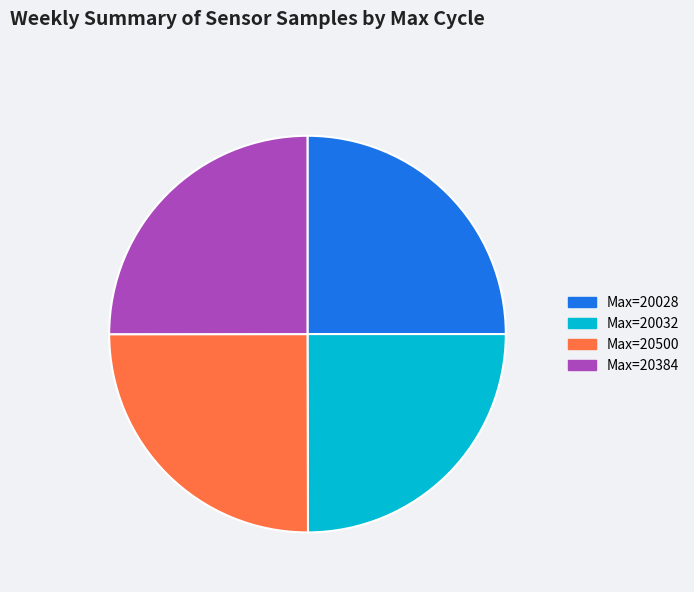

Is there a majority slice in this chart?

No